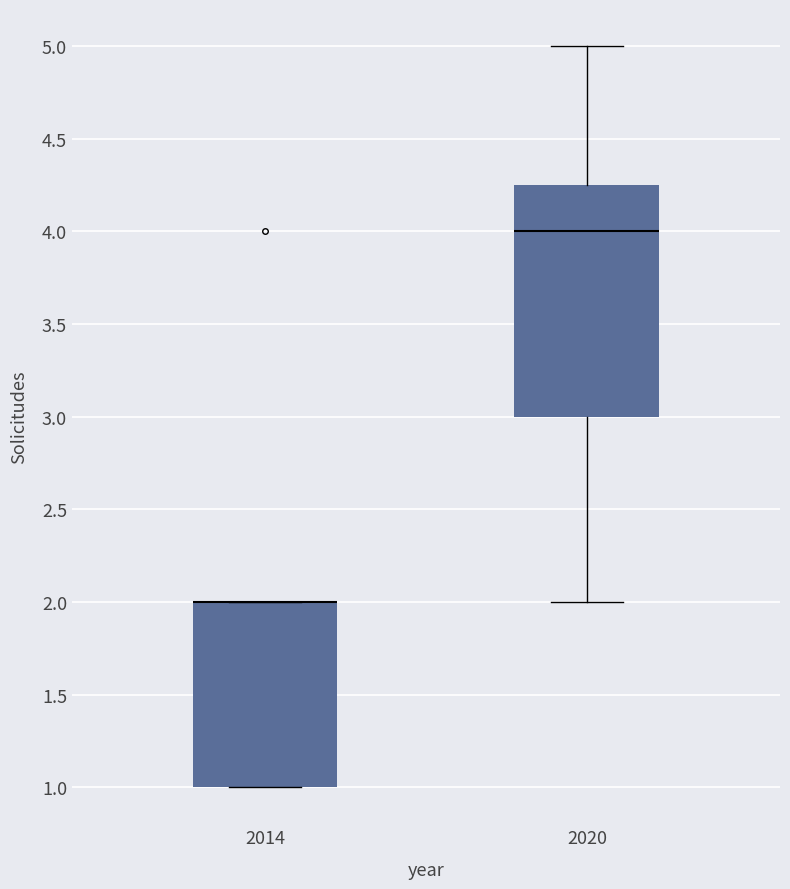

Comparing the boxes themselves (not the whiskers), which one is the tallest?

2020